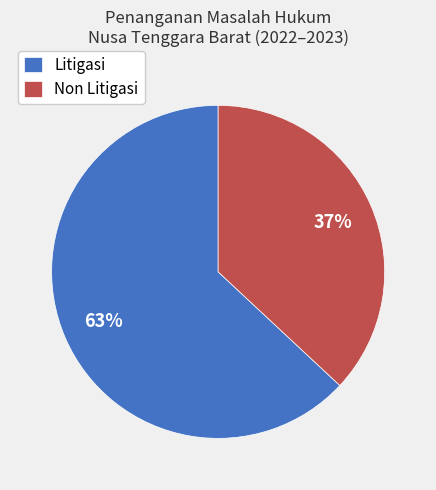

To the nearest percent, what is the average slice percentage?

50%